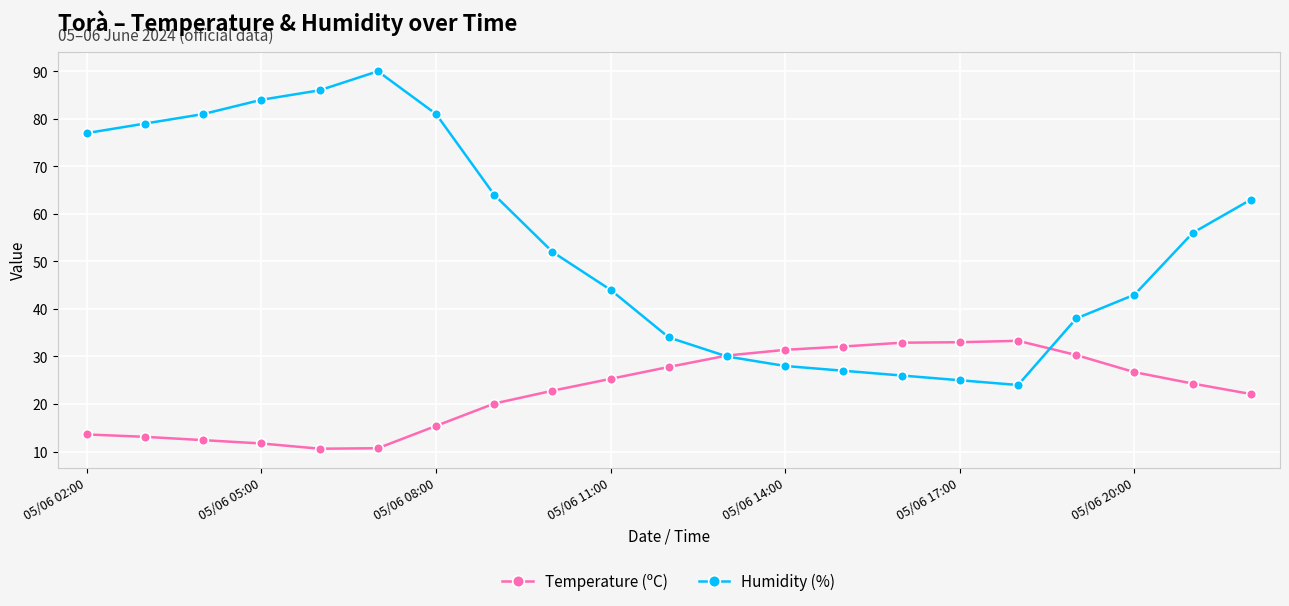

Which series has the largest total across all categories?

Humidity (%)